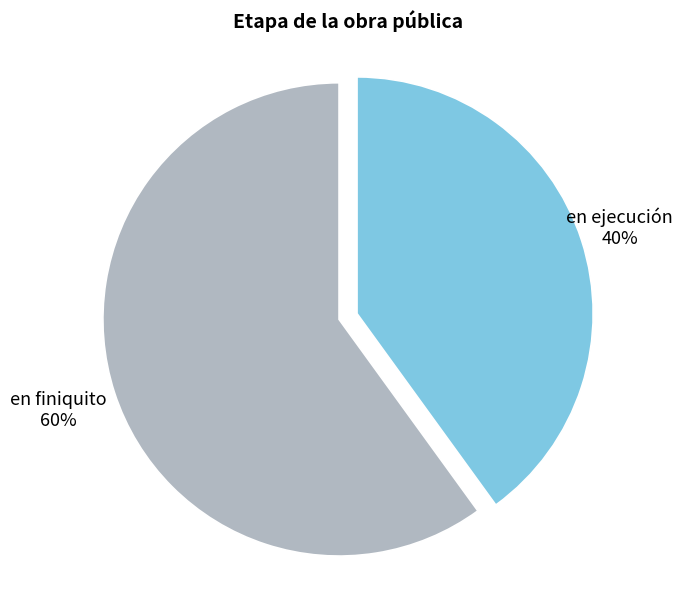

To the nearest percent, what is the average slice percentage?

50%